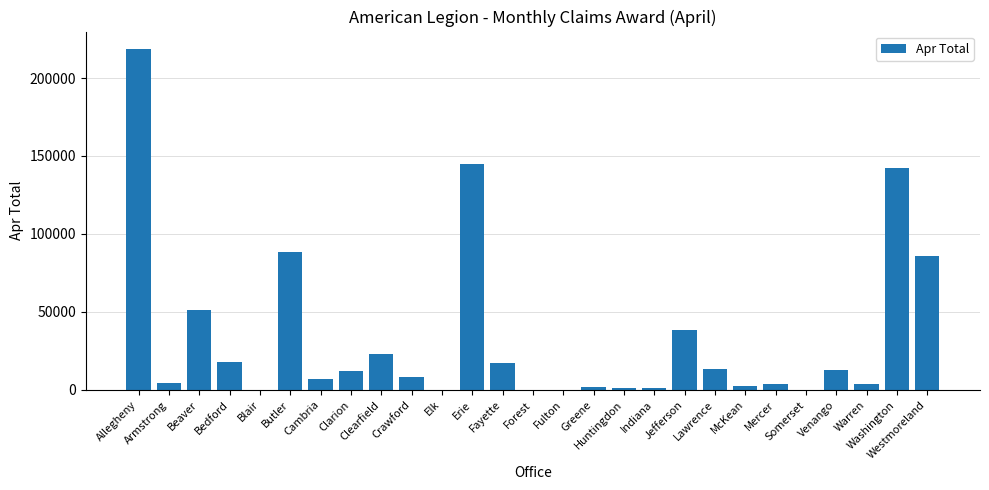

Read the value at Fayette, to the nearest 10.

17190